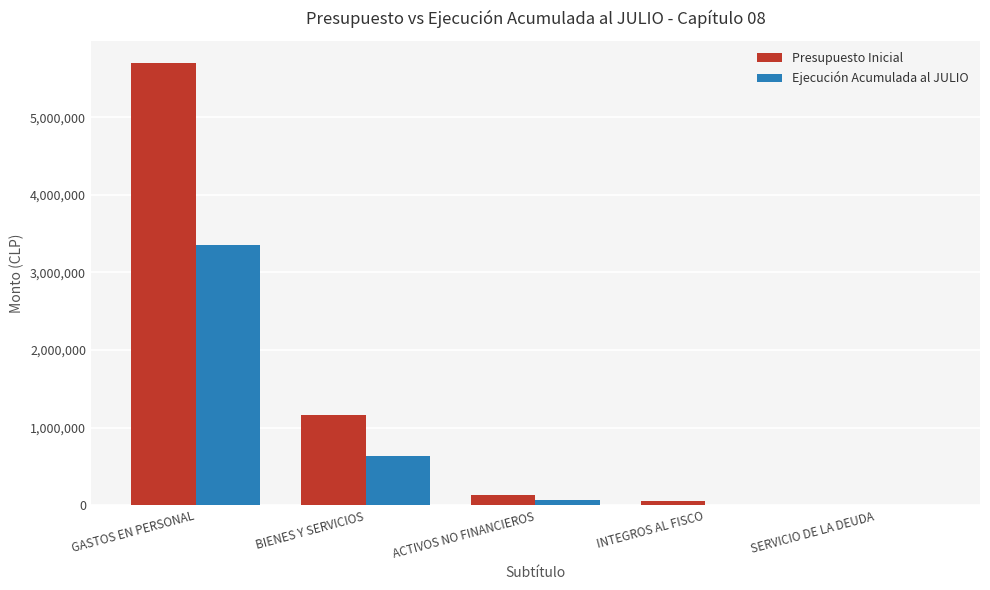

What is the sum of all Ejecución Acumulada al JULIO values?

4062471